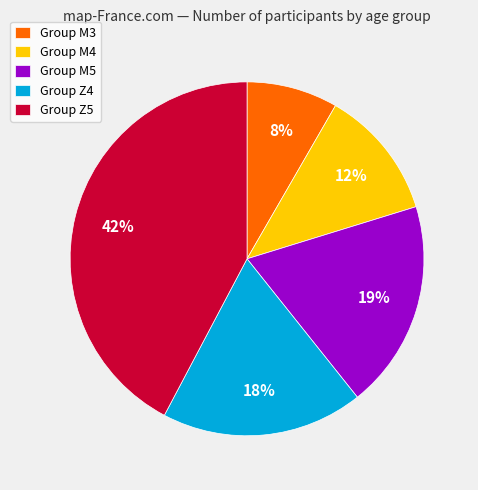

To the nearest percent, what portion does Group M5 represent?

19%